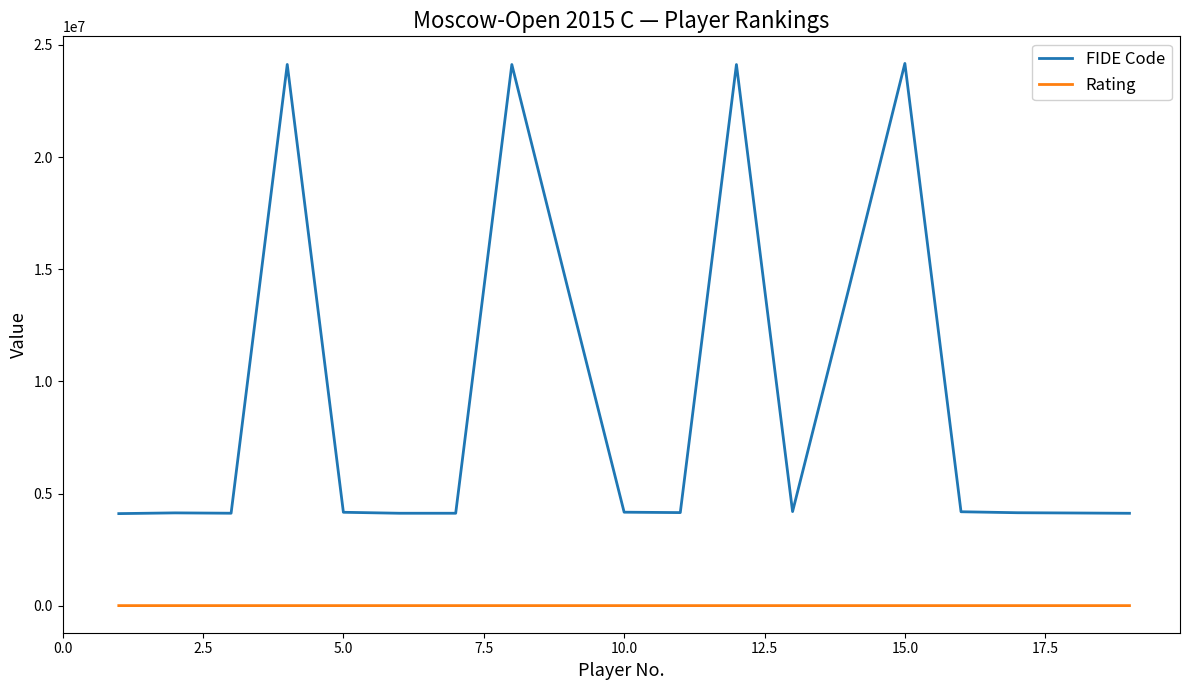

What is the difference between the maximum and minimum values in the FIDE Code series?

20072511